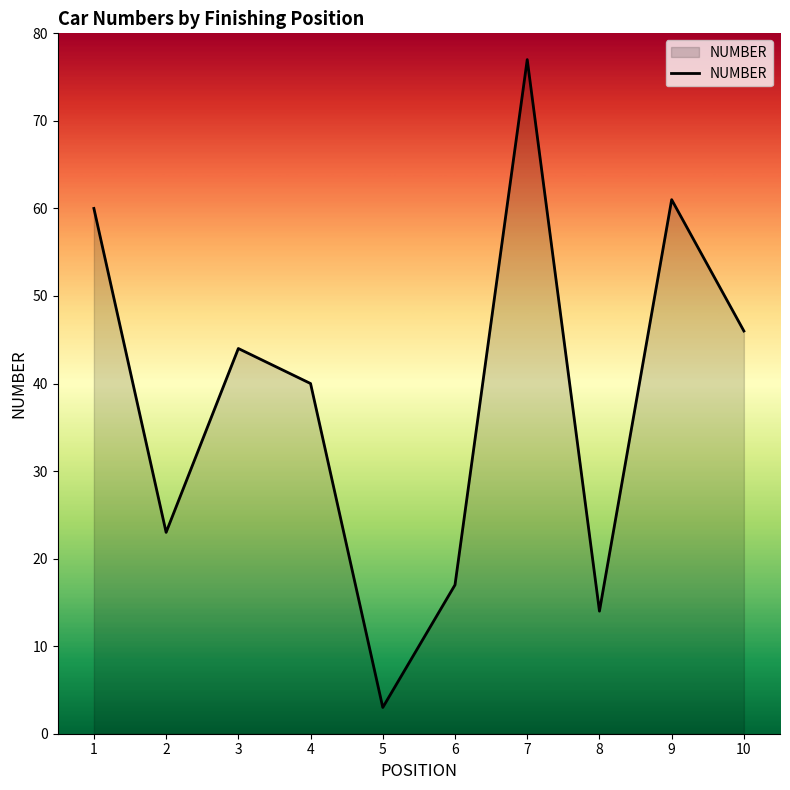

The value at 7 is 77. True or false?

True